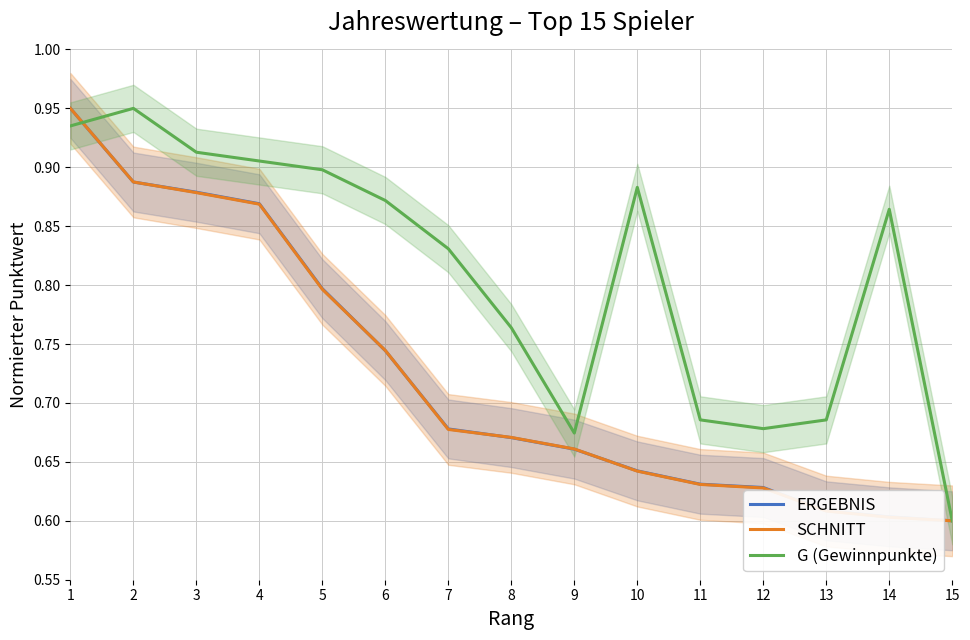

Is the value of SCHNITT at 11 greater than the value of ERGEBNIS at 2?

No